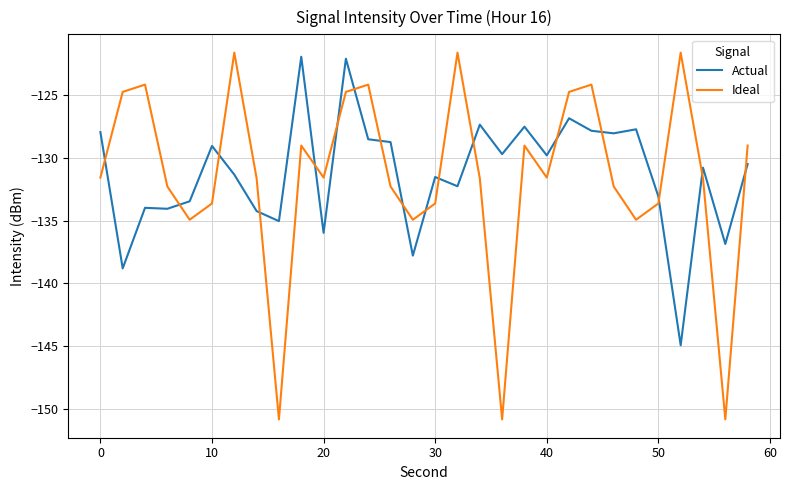

Which series has the widest spread of values?

Ideal